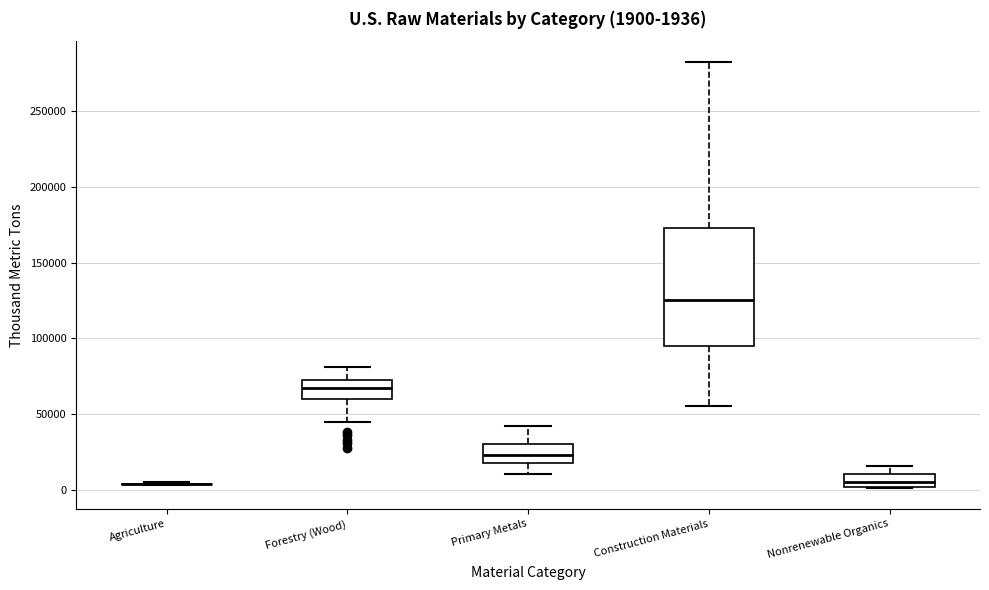

Which box is the tallest, from its lower edge to its upper edge?

Construction Materials